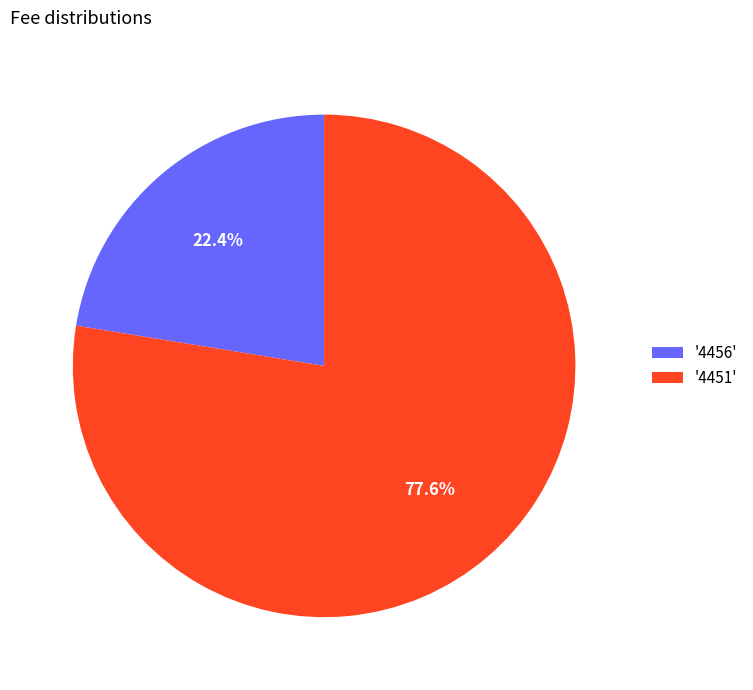

Is '4456' the majority of the pie?

No